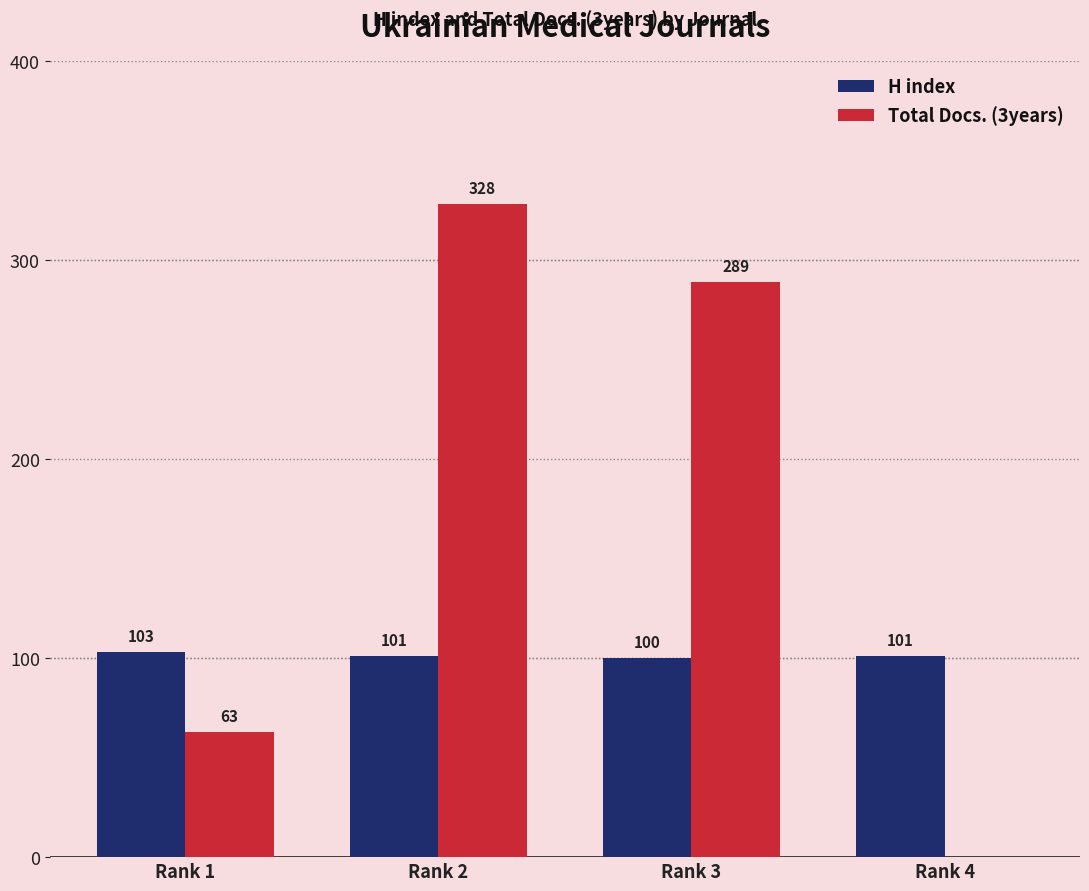

Which series has the widest spread of values?

Total Docs. (3years)